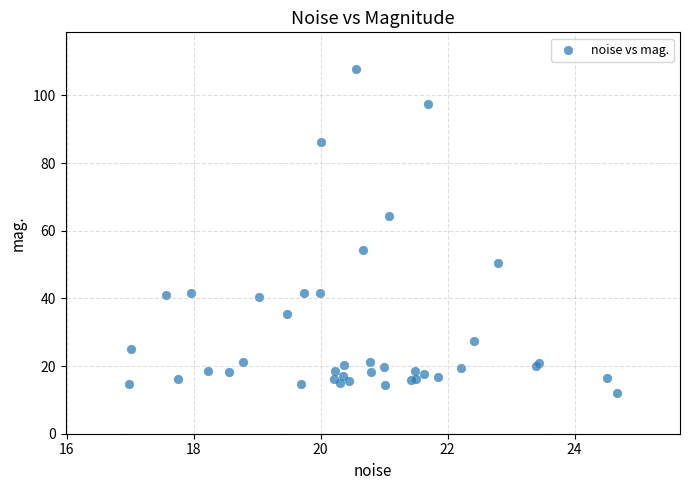

What Y value in the scatter plot is closest to 60?

64.5